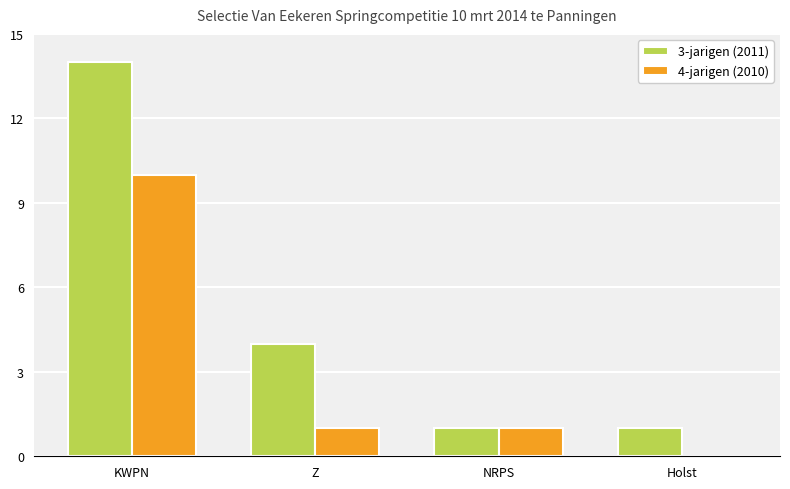

Where is 3-jarigen (2011) nearest to the value 7?

Z